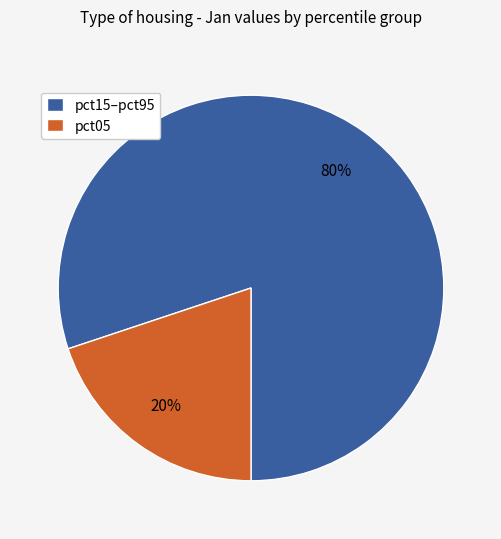

Does any single category account for the majority?

Yes